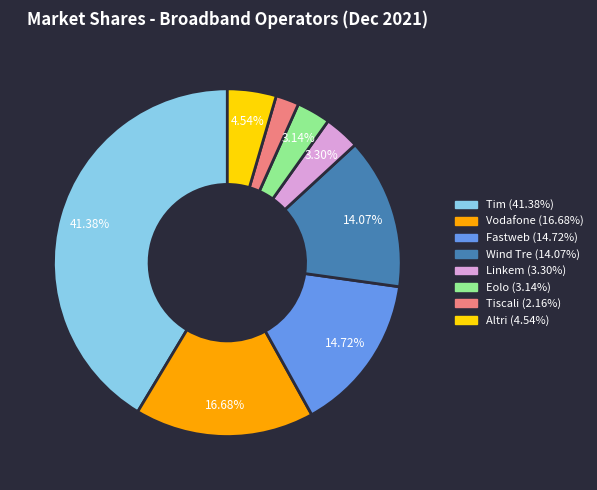

What is the total percentage of Wind Tre and Tim?

55.5%